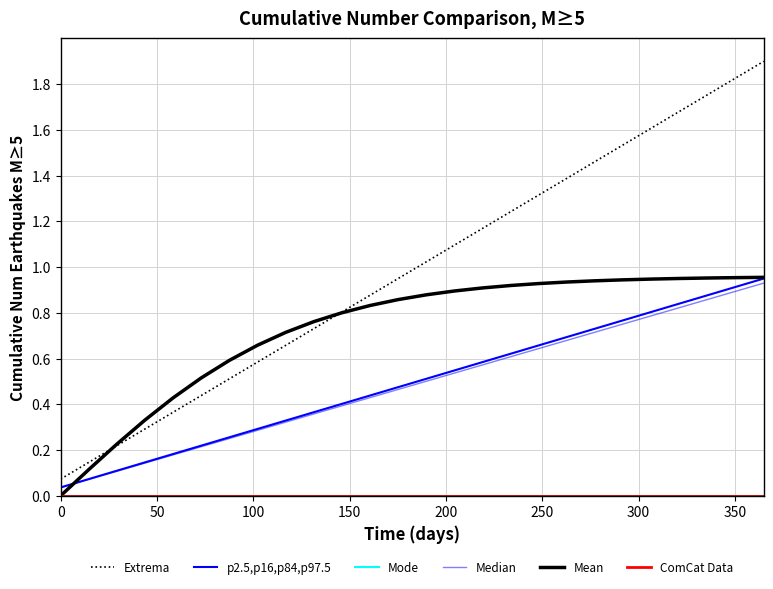

Does the chart display data point markers on the line(s)?

No